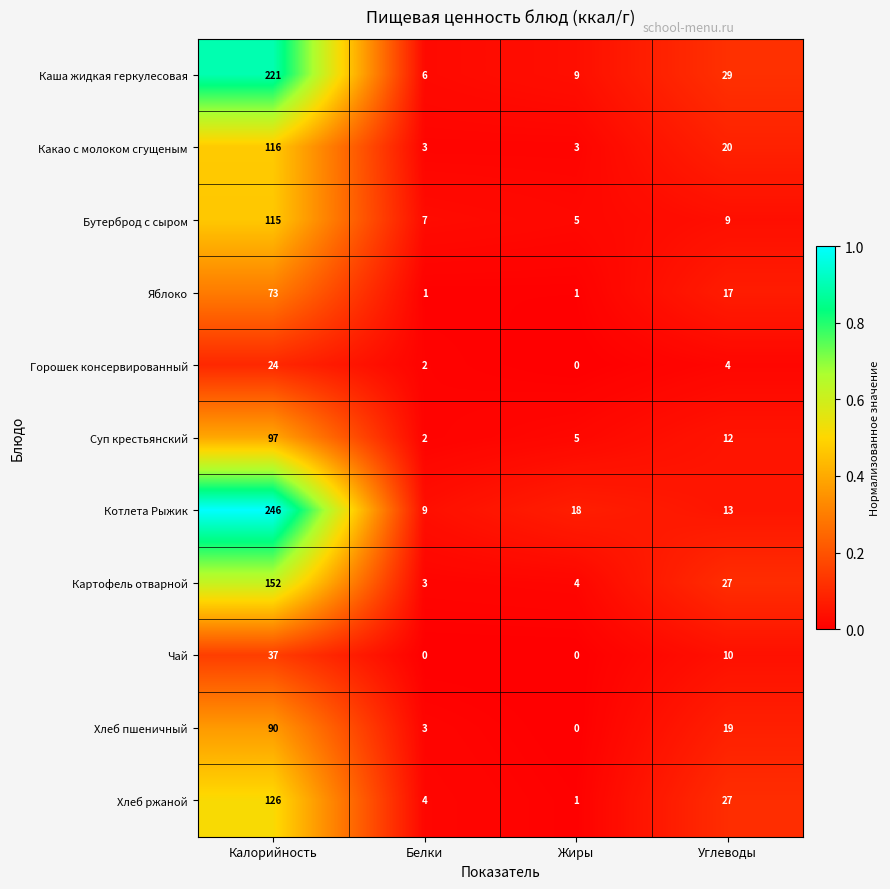

Which series has the largest range (max minus min)?

Котлета Рыжик